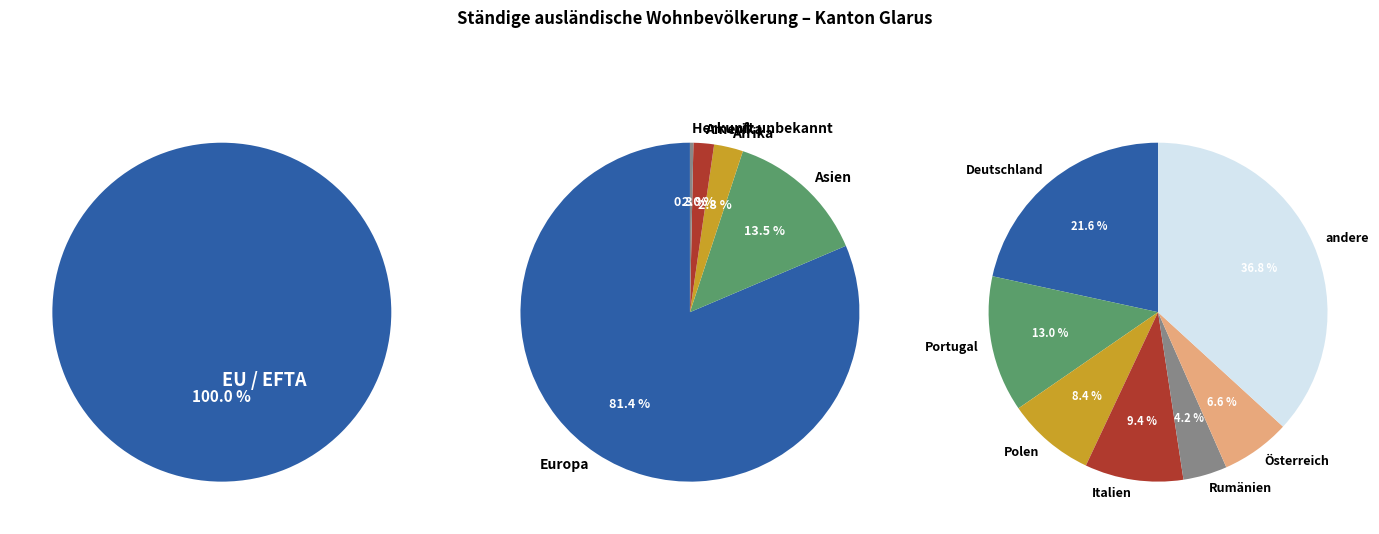

Count the number of slices in the pie.

7